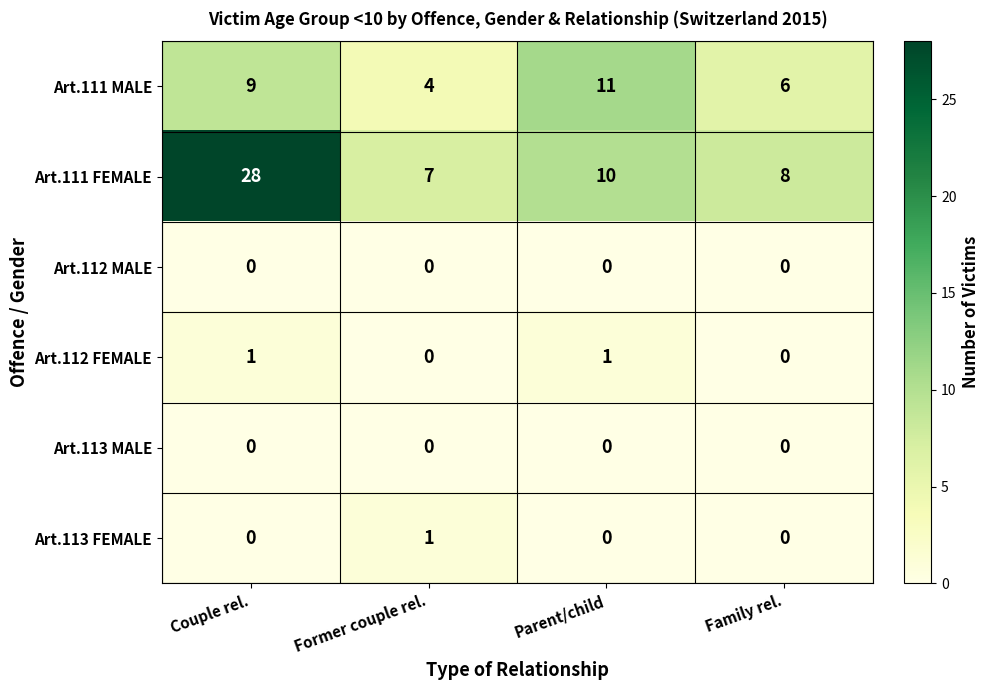

What is the greatest value displayed?

28